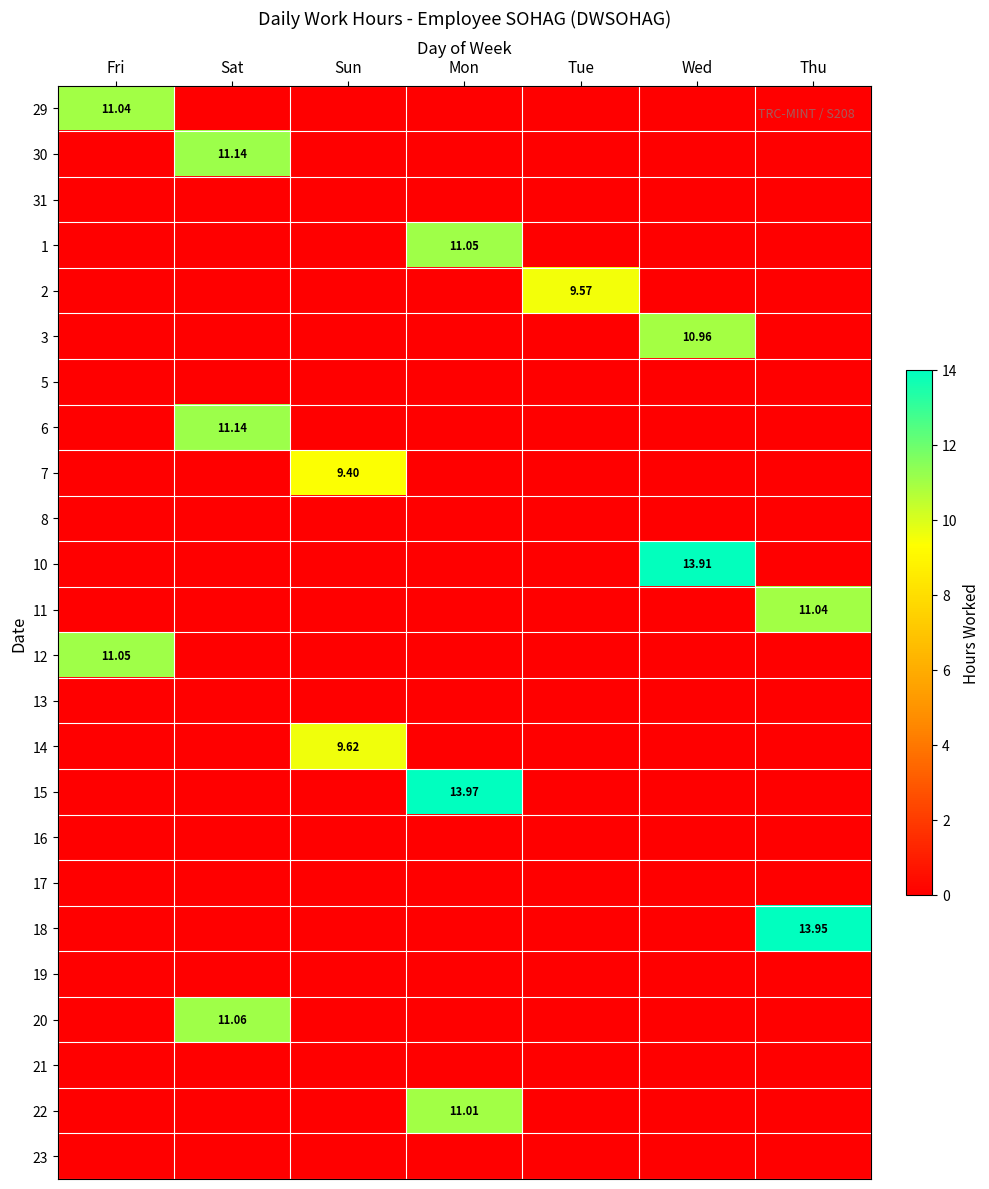

What is the difference between the maximum and minimum values in the 29 series?

11.0